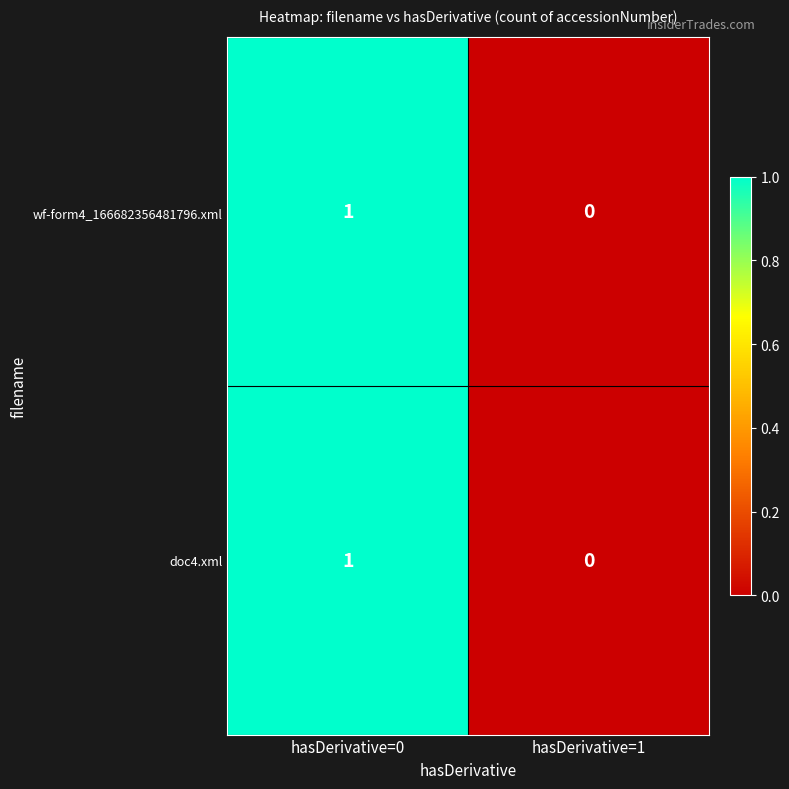

The doc4.xml series shows 1 at hasDerivative=0. True or false?

True